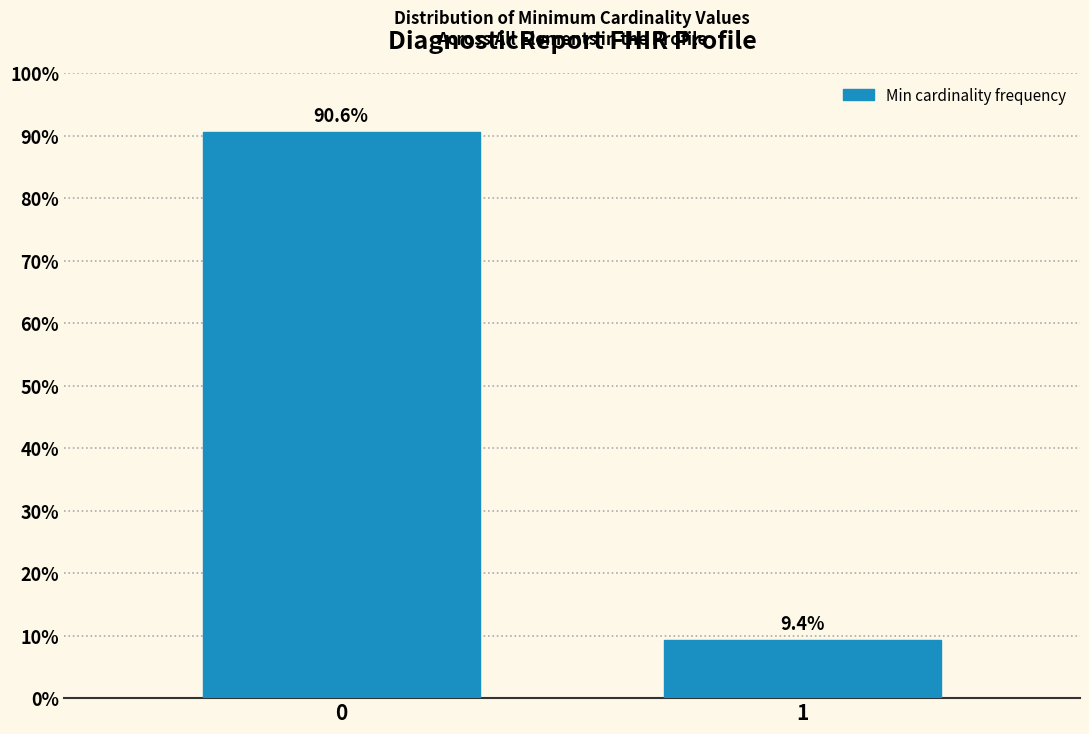

Reading left to right, list all the values displayed in this chart.

0=90.6	1=9.4